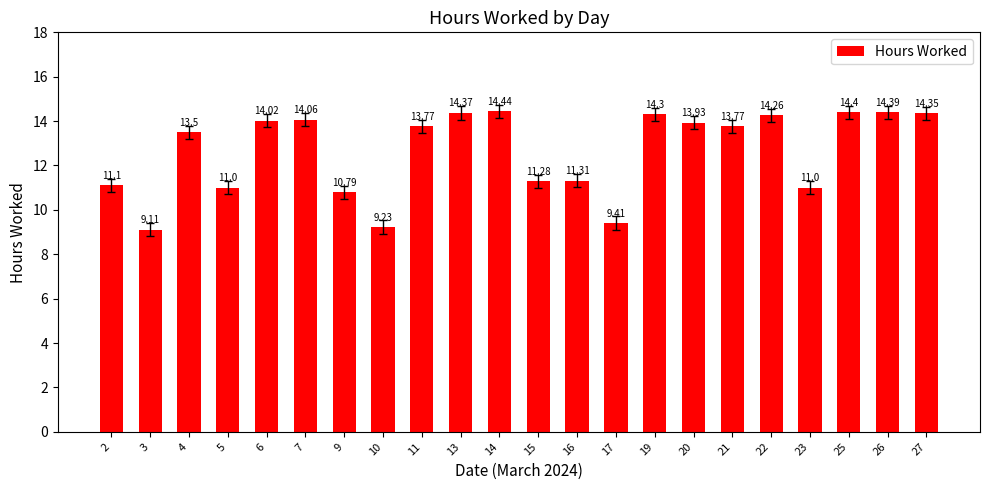

Where does the data first go above 13?

4